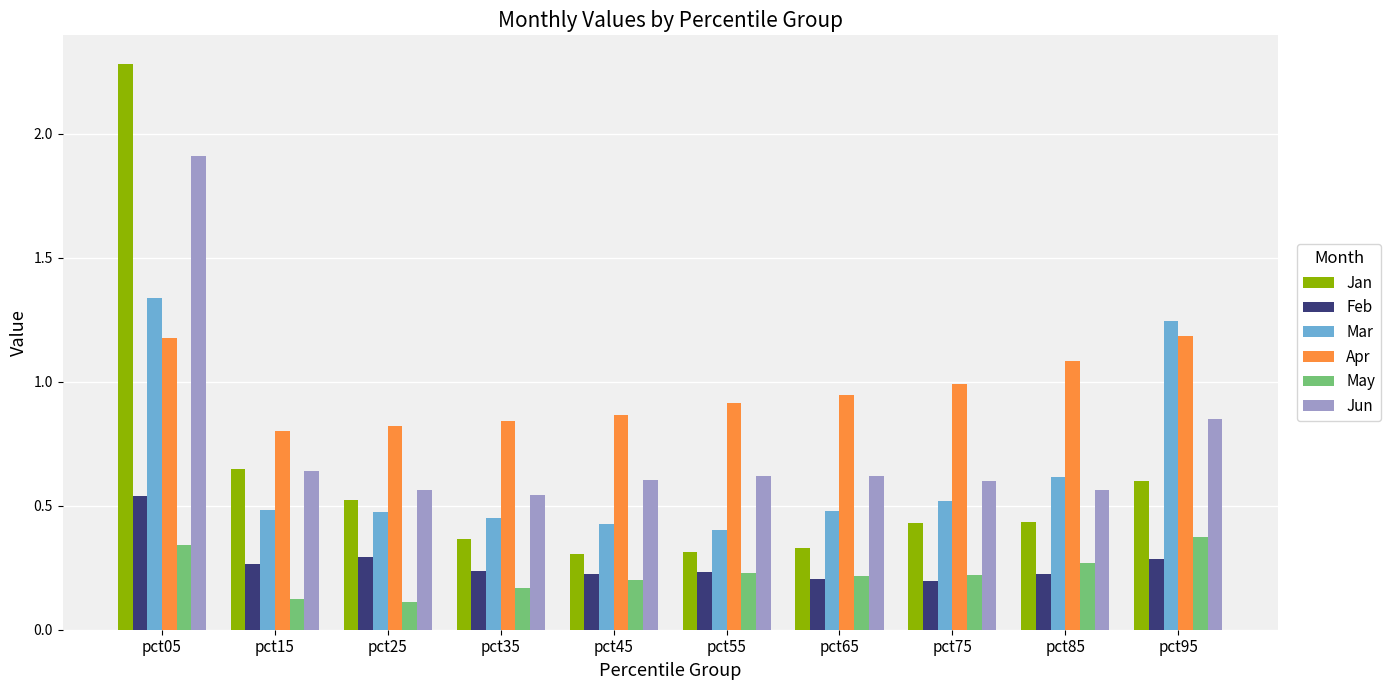

The Mar series shows 0.5 at pct15. True or false?

True